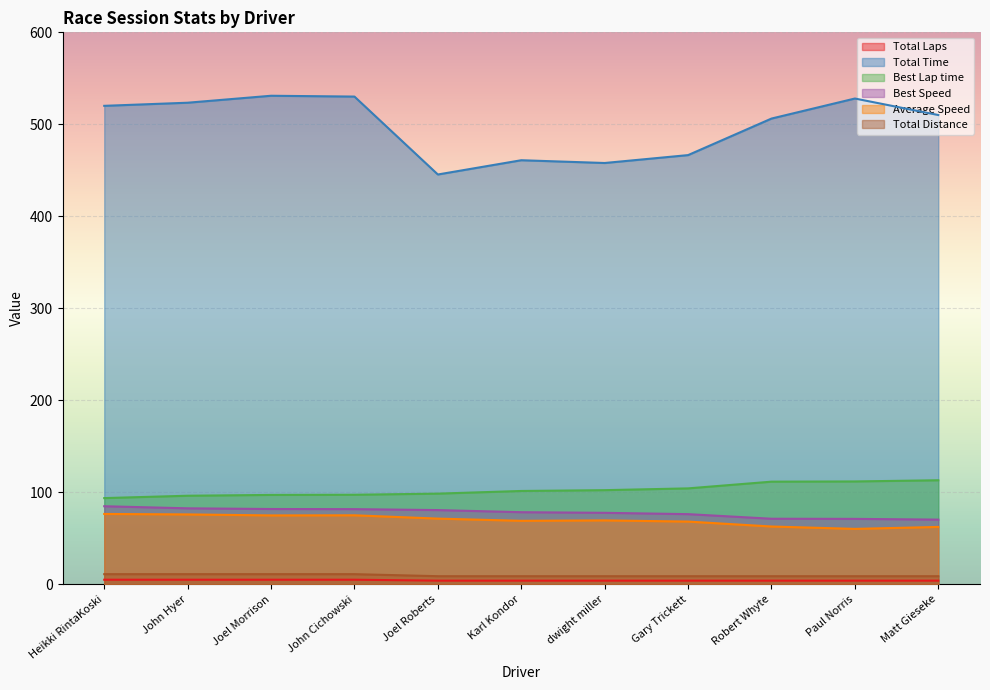

Rank the series by their maximum value, from highest to lowest.

Total Time, Best Lap time, Best Speed, Average Speed, Total Distance, Total Laps